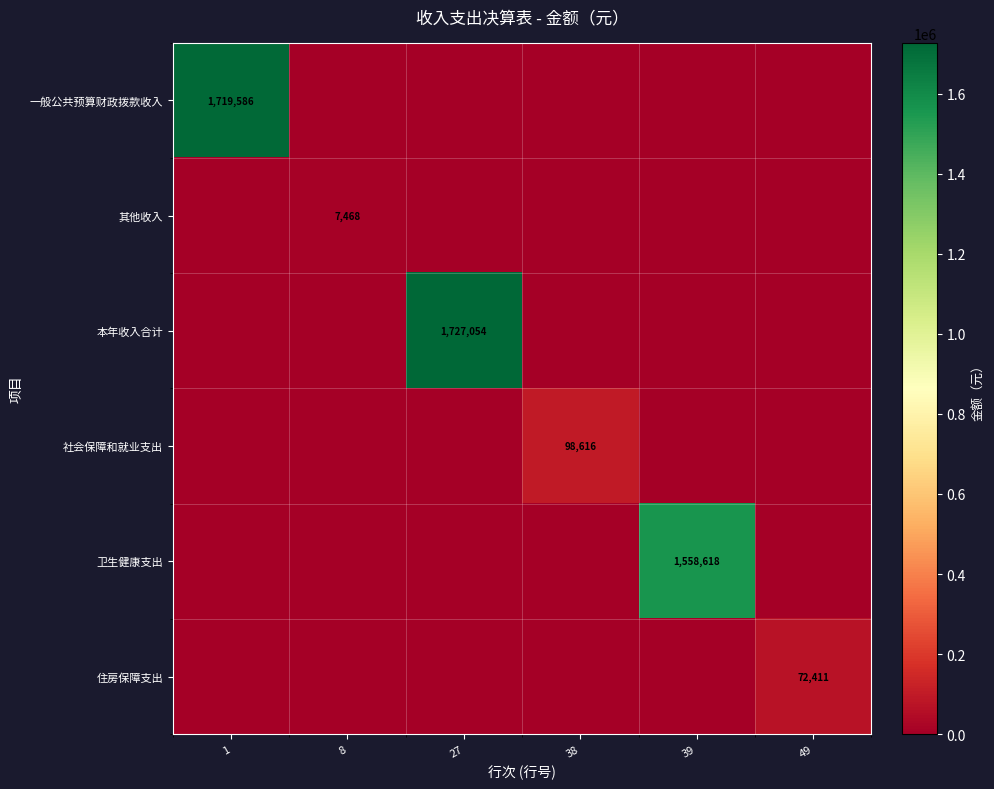

The value of 社会保障和就业支出 at 39 is 0.0. True or false?

True